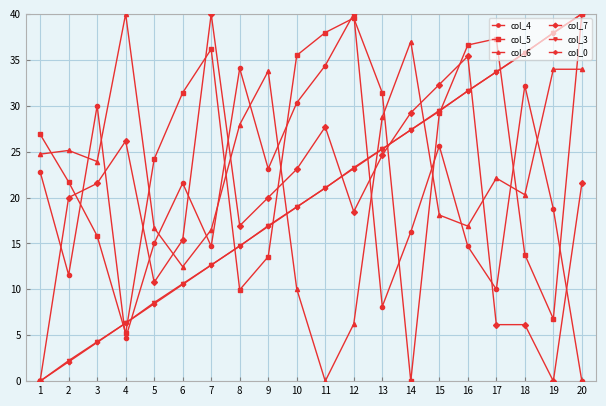

What is the maximum value for col_7?

40.0